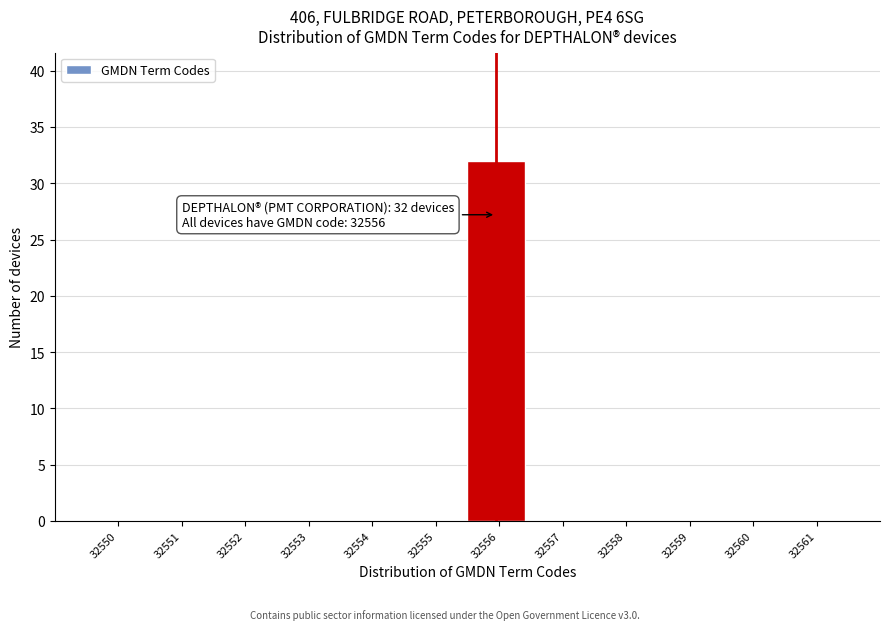

Reading left to right, list all the values displayed in this chart.

32550=0	32551=0	32552=0	32553=0	32554=0	32555=0	32556=32	32557=0	32558=0	32559=0	32560=0	32561=0